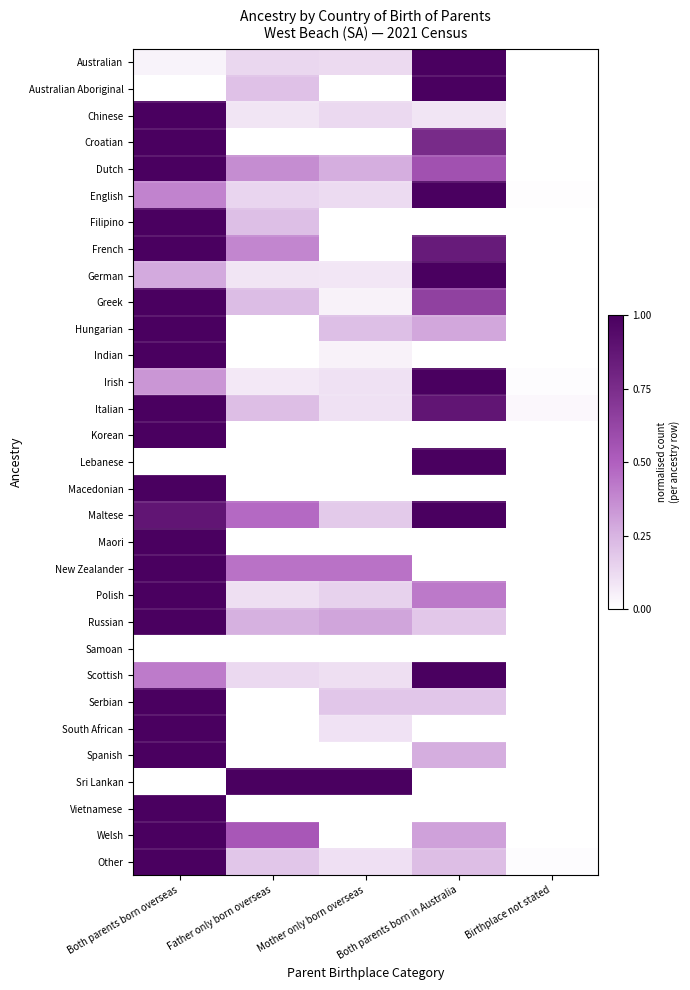

At Birthplace not stated, list the series in order from smallest to largest.

Australian Aboriginal, Chinese, Croatian, Dutch, Filipino, French, German, Greek, Hungarian, Indian, Korean, Lebanese, Macedonian, Maltese, Maori, New Zealander, Polish, Russian, Samoan, Scottish, Serbian, South African, Spanish, Sri Lankan, Vietnamese, Welsh, Australian, English, Other, Irish, Italian